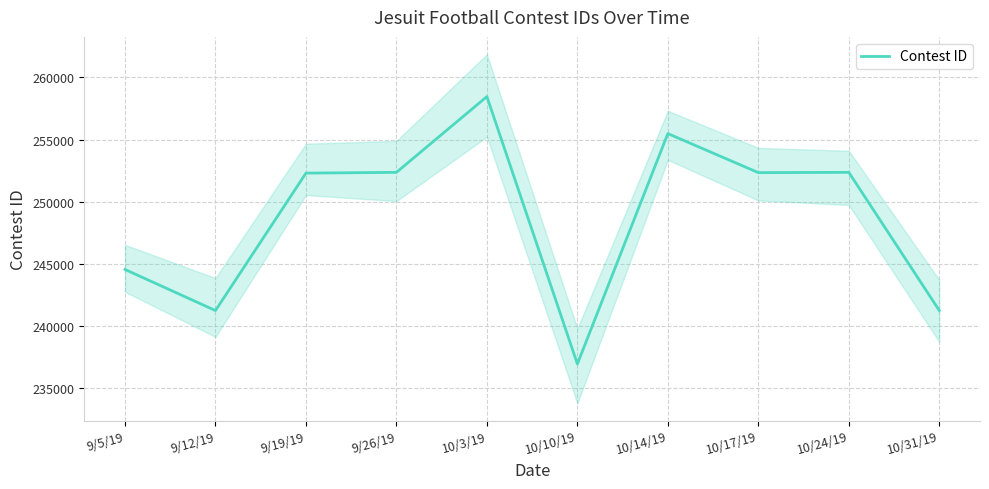

Where does the data first go above 252337?

9/26/19